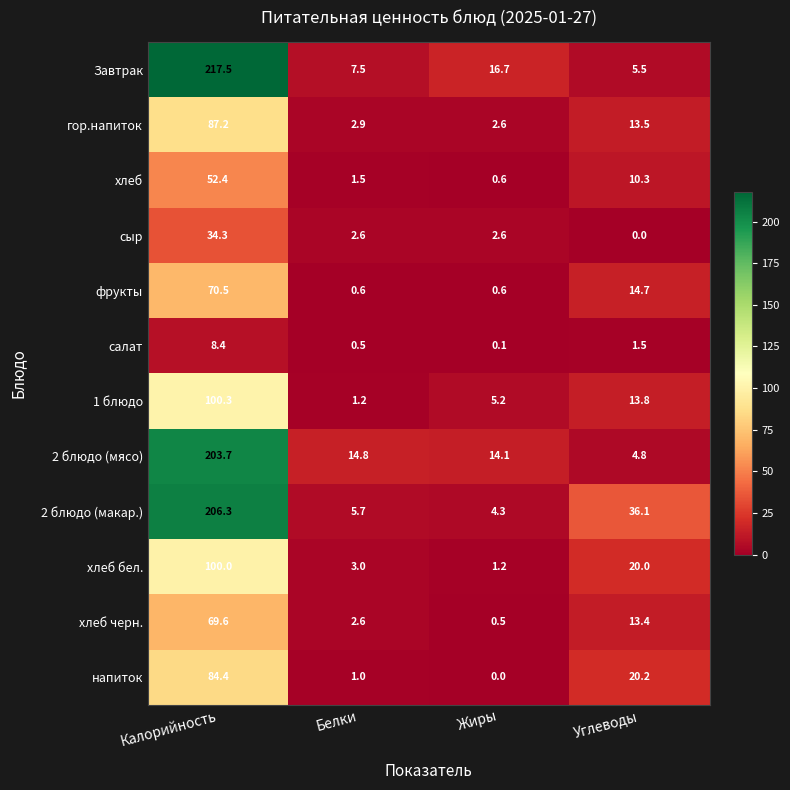

Between Калорийность and Жиры, which series saw the biggest shift?

2 блюдо (макар.)